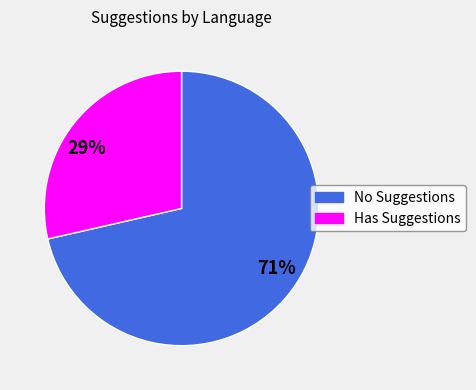

What is the majority slice?

71%